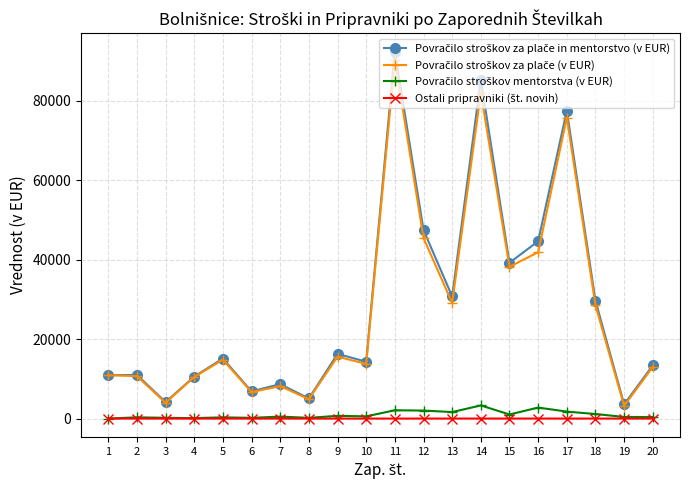

At which category is the sum across all series the highest?

11